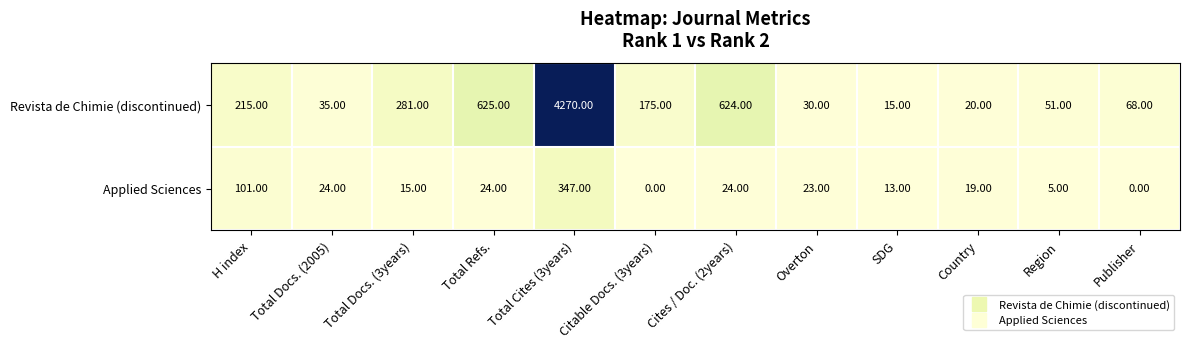

What is the difference between the Revista de Chimie (discontinued) values at Total Docs. (2005) and SDG?

20